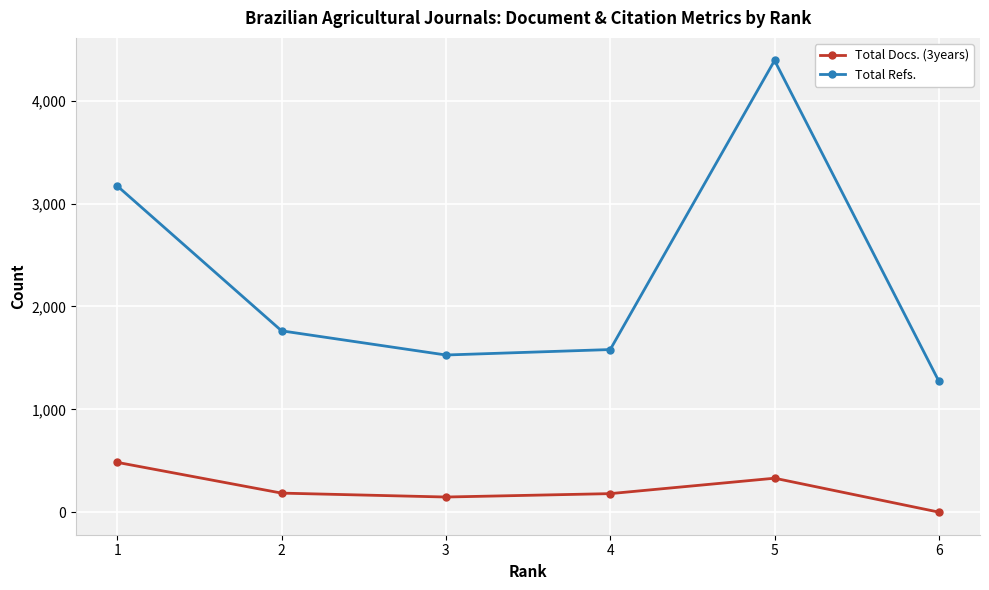

How many lines are shown in the chart?

2